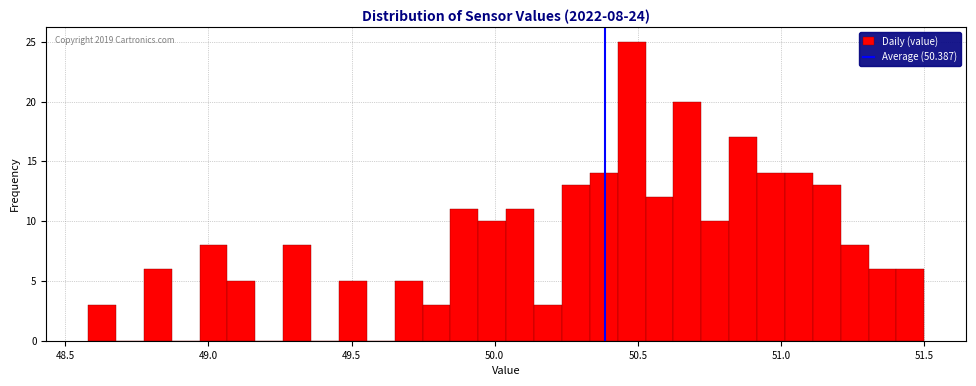

Read against the x-axis, roughly where is the centre of the tallest bar?

50.50